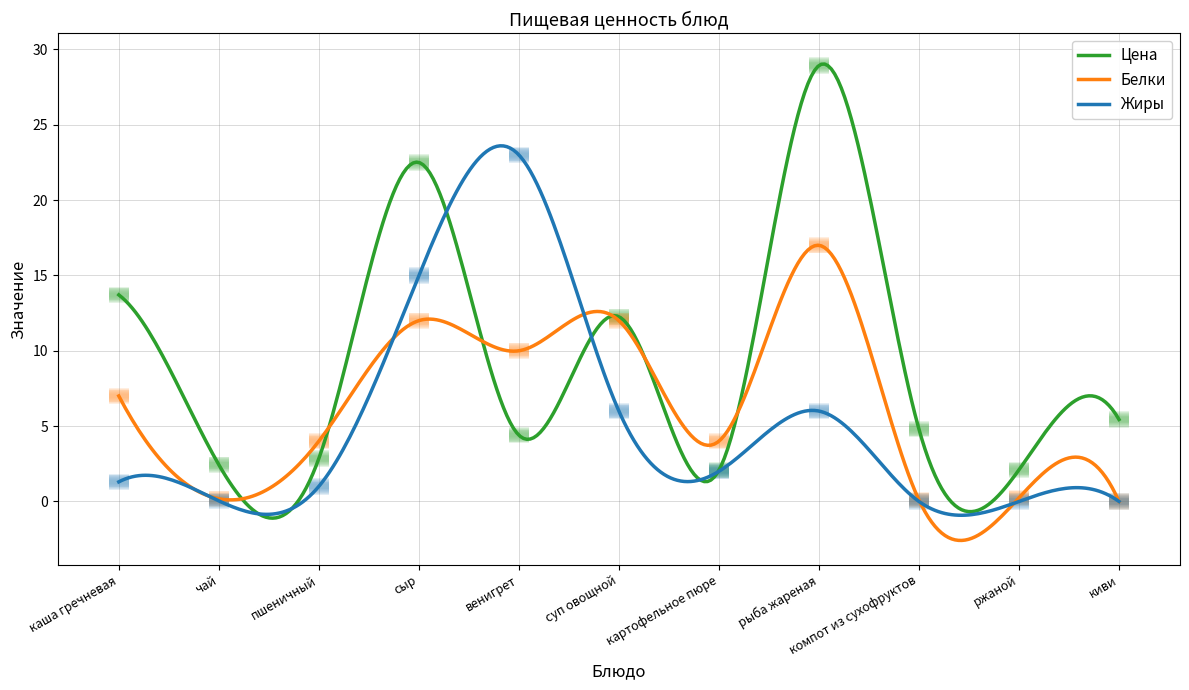

Is it true that Цена equals 6.8 at суп овощной?

False